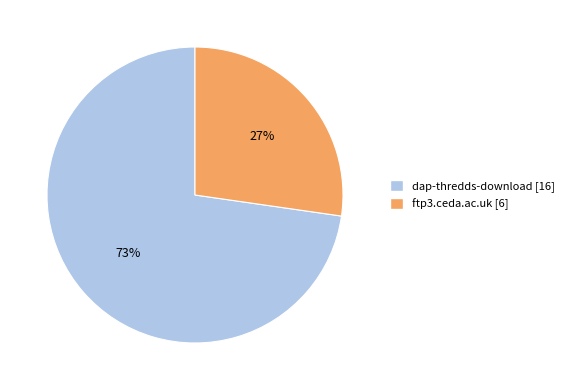

How many slices are in this pie chart?

2